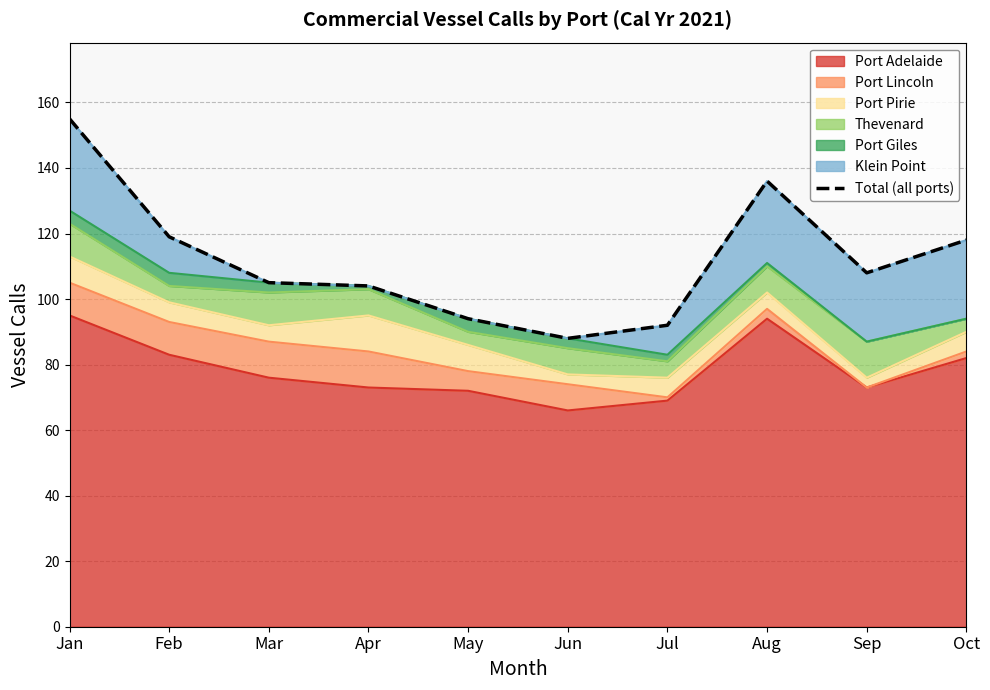

Reading left to right, list all the values displayed in this chart.

Jan=155	Feb=119	Mar=105	Apr=104	May=94	Jun=88	Jul=92	Aug=136	Sep=108	Oct=118